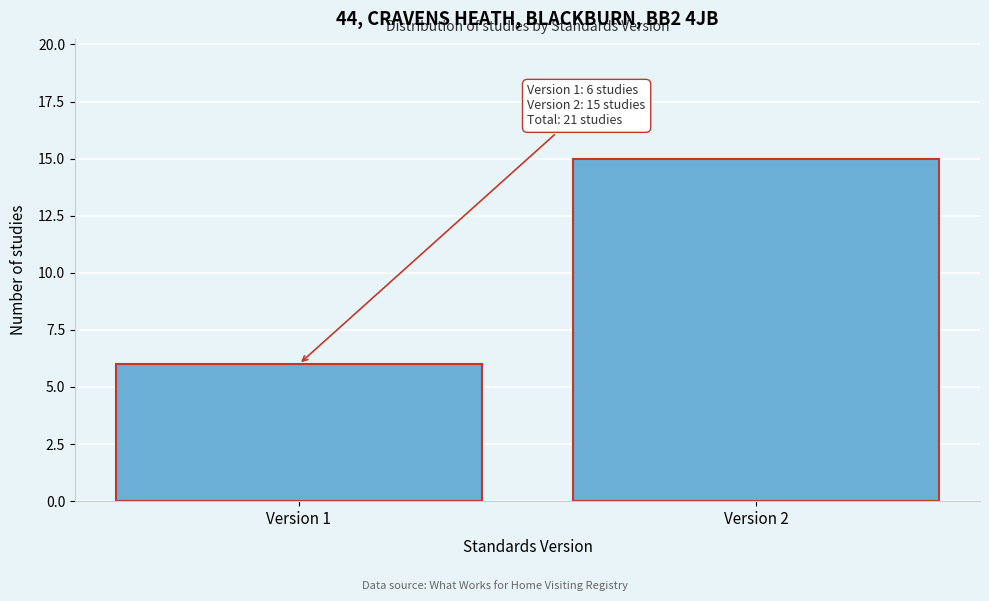

Reading left to right, transcribe all the data shown in this chart.

6	15